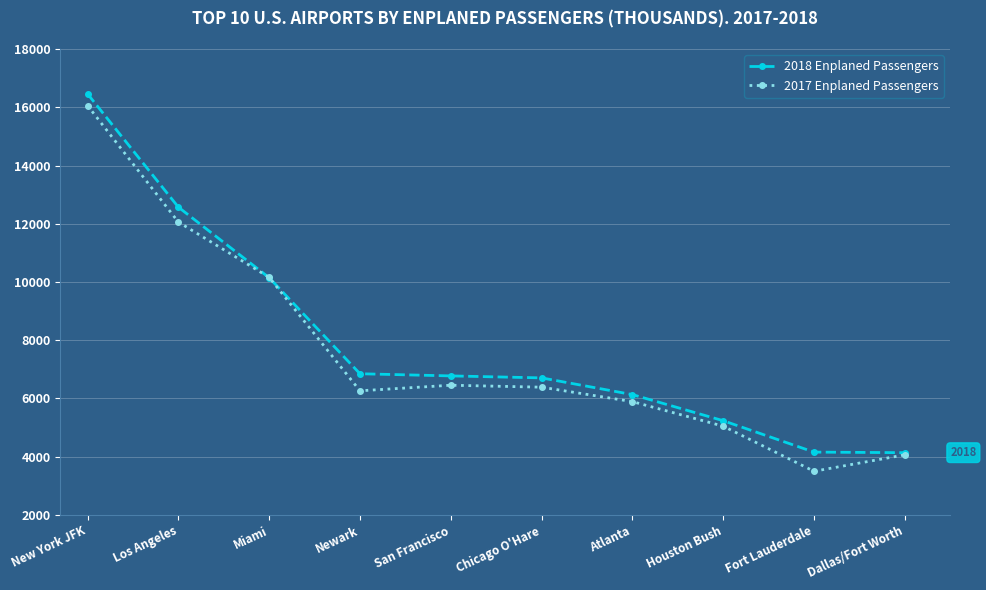

What is the maximum value for 2018 Enplaned Passengers?

16459.9